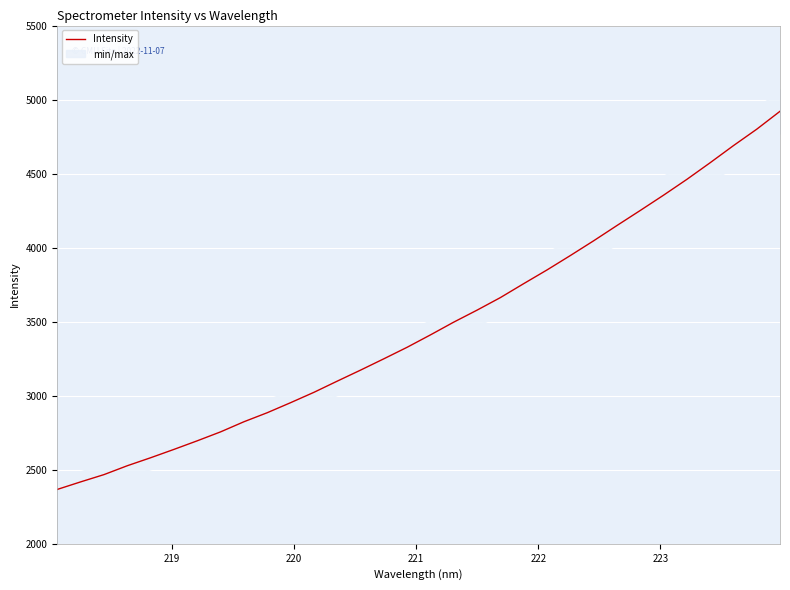

What is the difference between the second highest and second lowest values?

2381.8